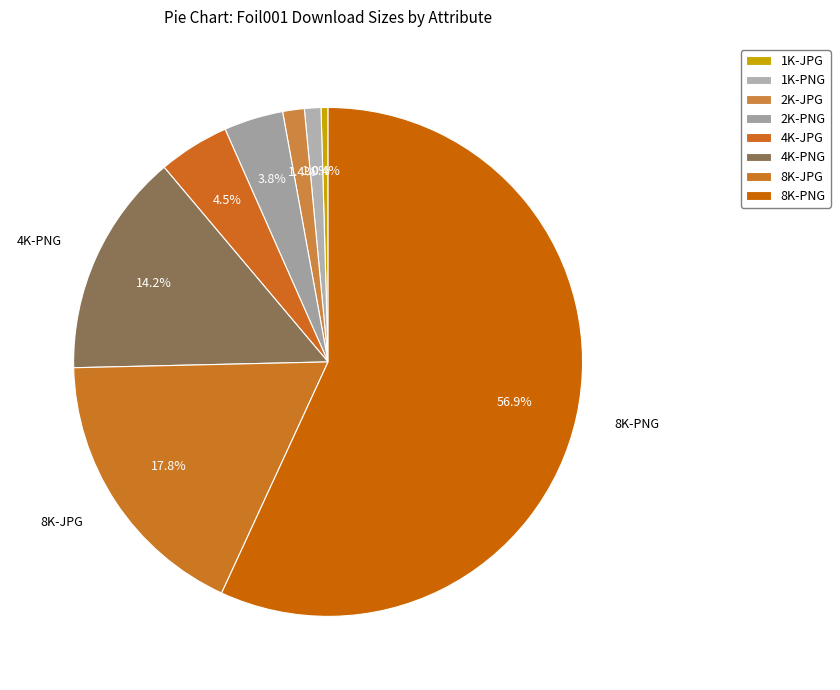

Does 2K-JPG represent more than half of the total?

No